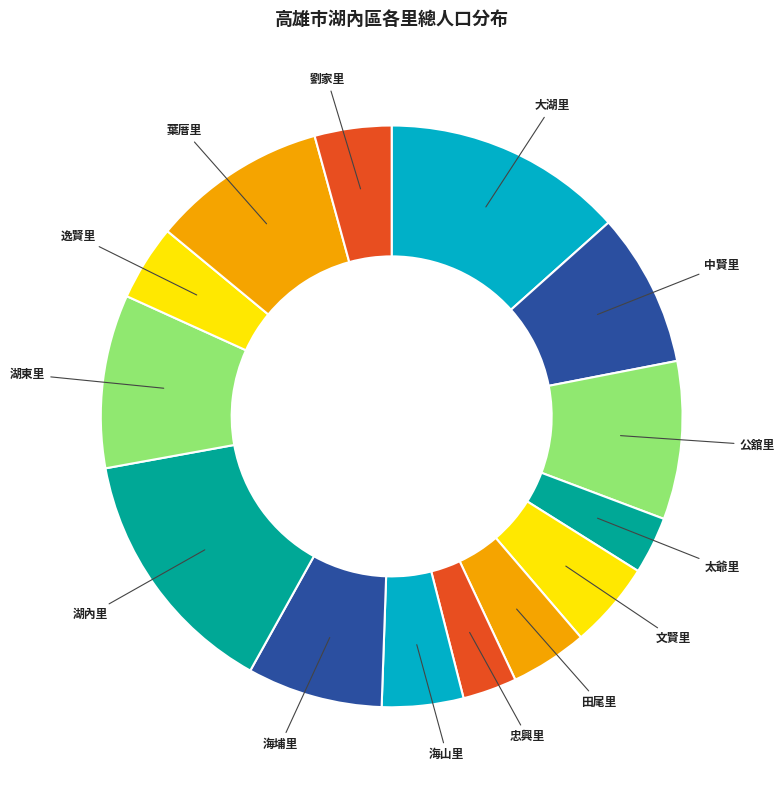

Count the number of slices in the pie.

14